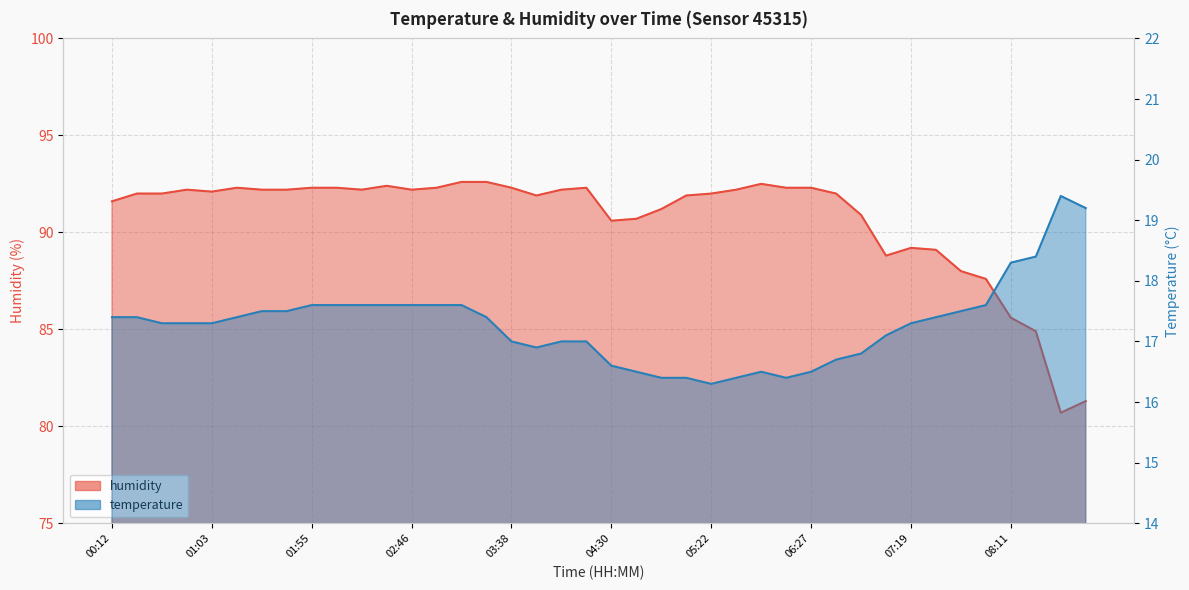

Where is temperature nearest to the value 17?

03:38